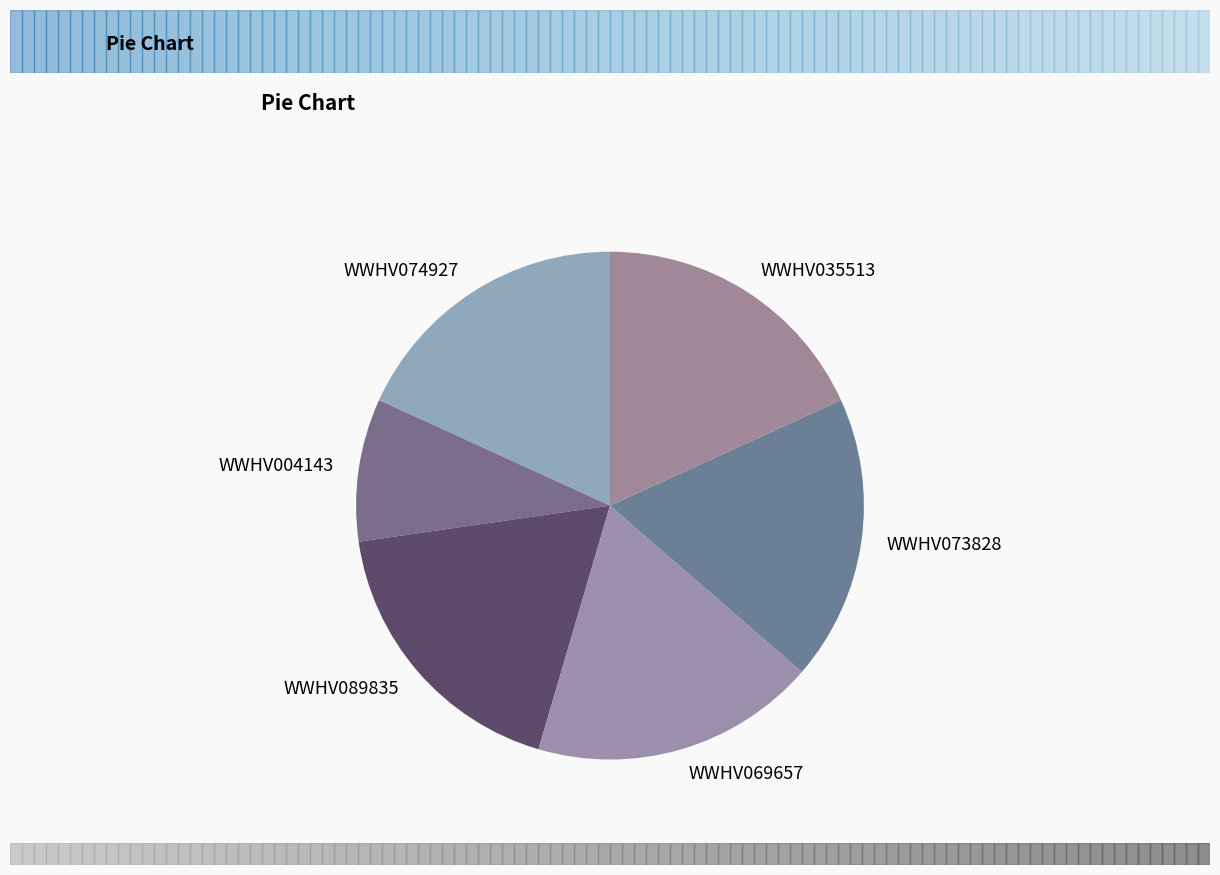

What is the ratio of the value at WWHV069657 to the value at WWHV074927?

1.0